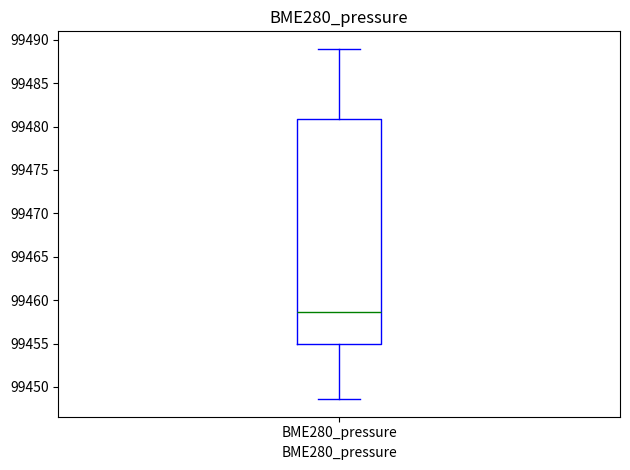

Where does the lower whisker of the box for BME280_pressure end on the y-axis? The values are not printed on the chart, so give them approximately, as read against the axis.

99448.5